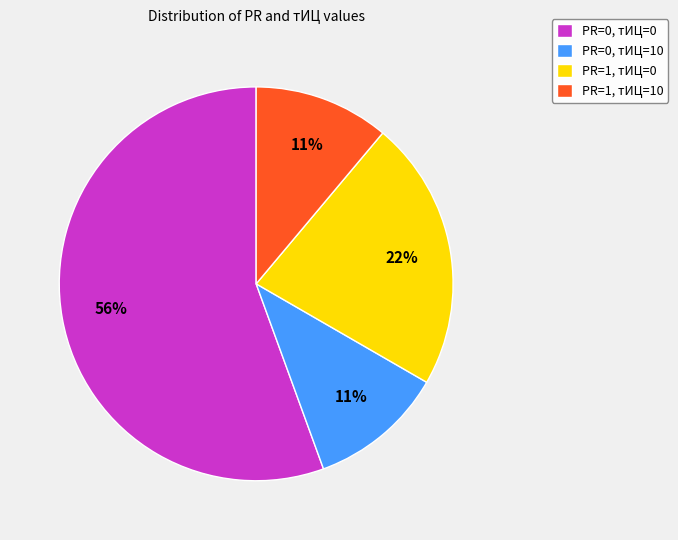

To the nearest percent, what is the combined percentage of PR=0, тИЦ=10 and PR=1, тИЦ=0?

33%